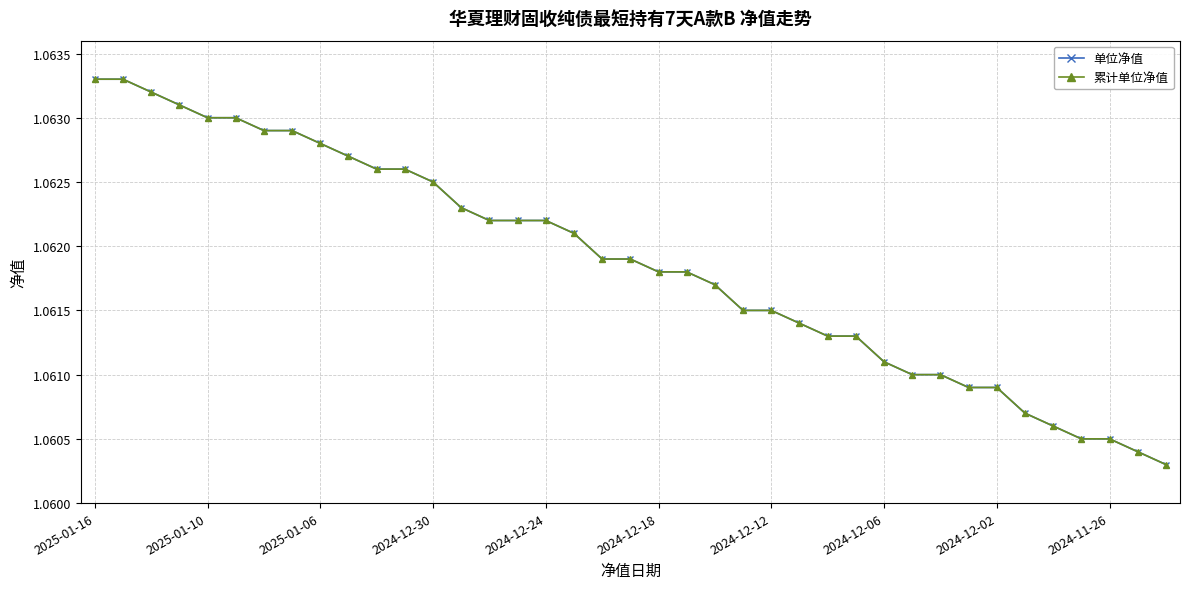

True or false: 单位净值 and 累计单位净值 cross at least once.

False